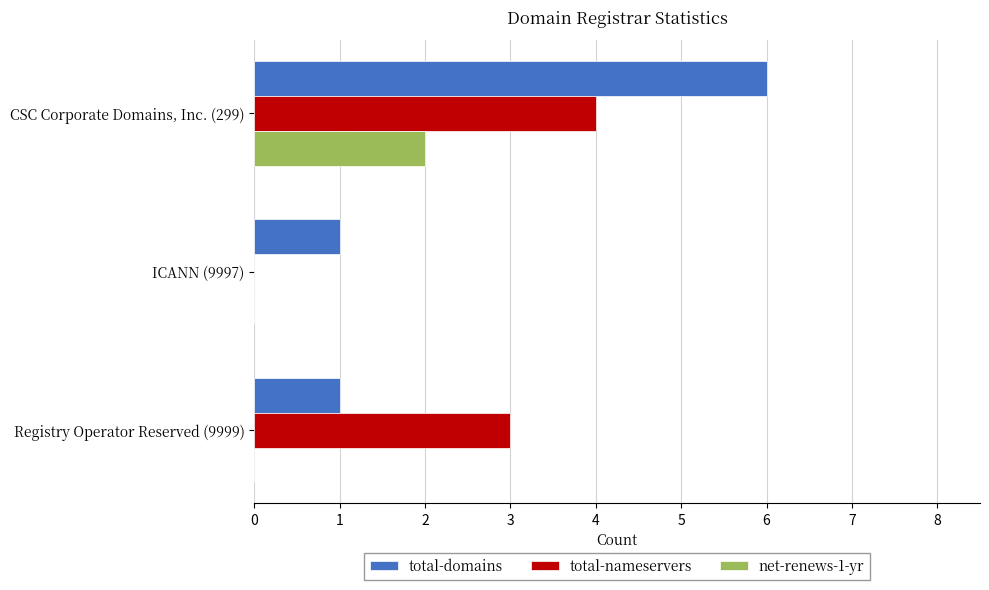

The value of net-renews-1-yr at ICANN (9997) is 0. True or false?

True